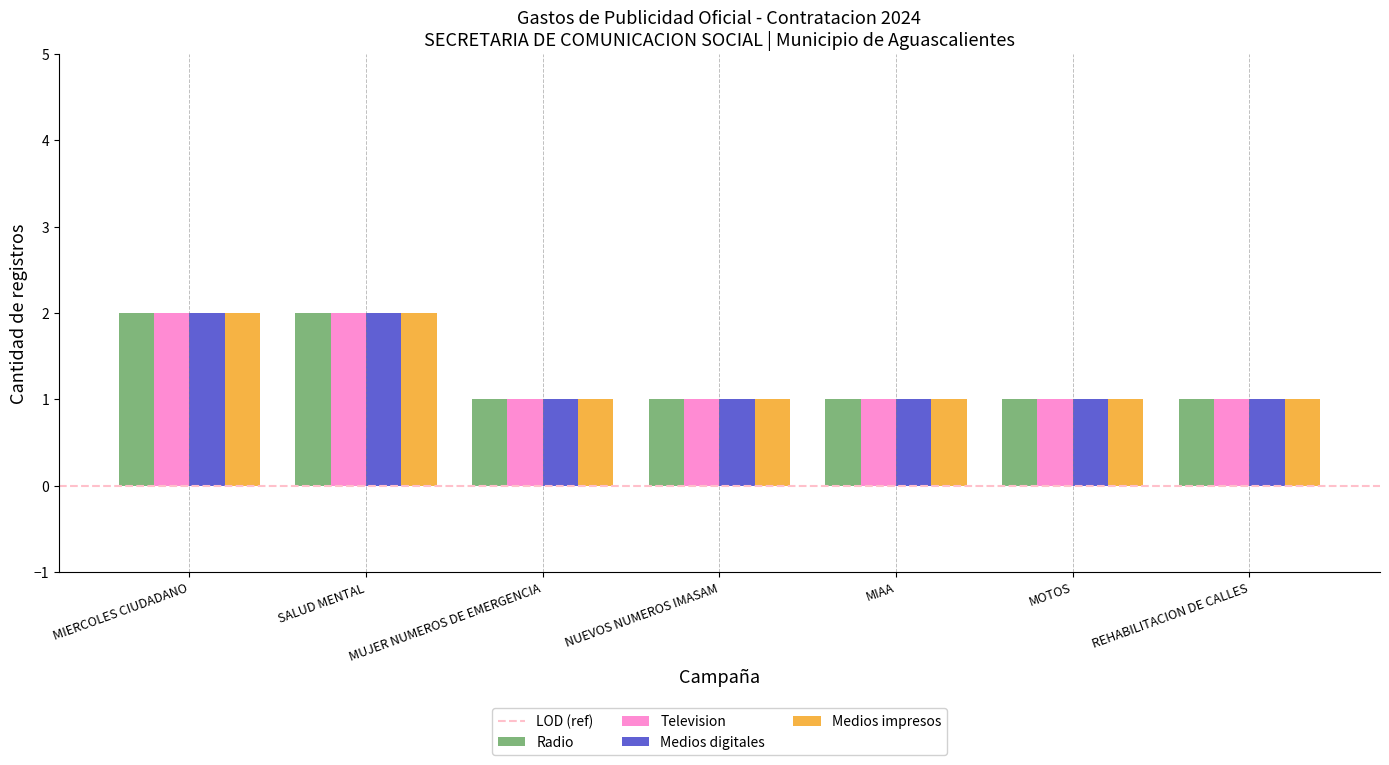

What is the sum of all Medios digitales values?

9